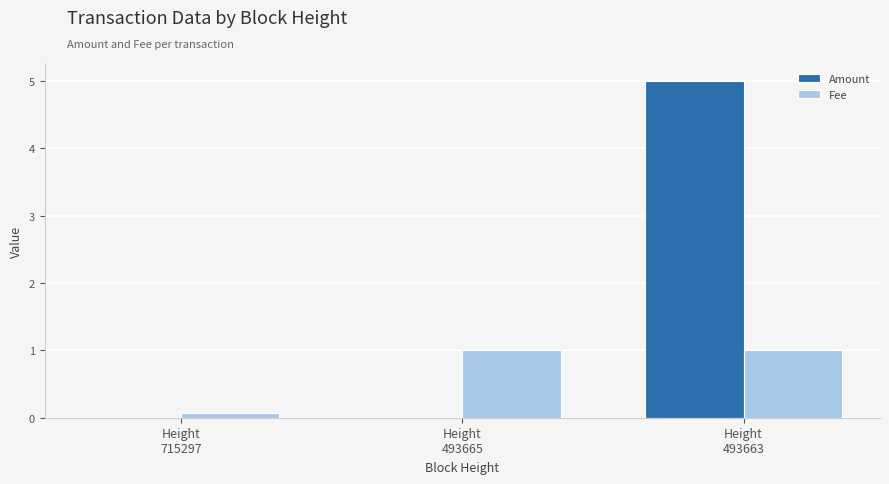

At which category is the sum across all series the highest?

Height
493663